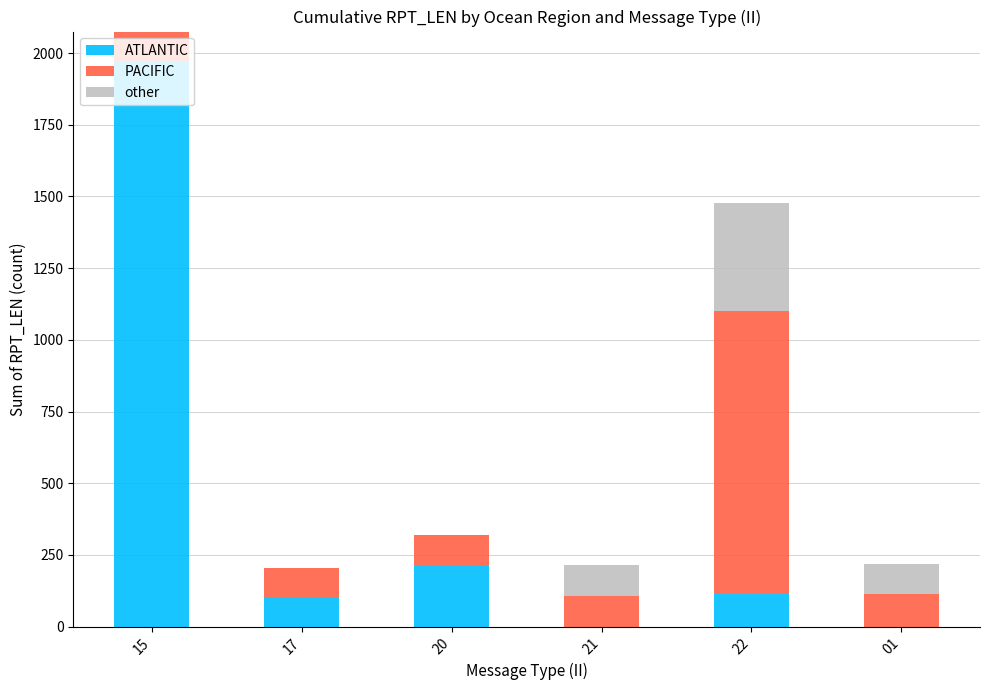

What is the highest value of the ATLANTIC series?

1972